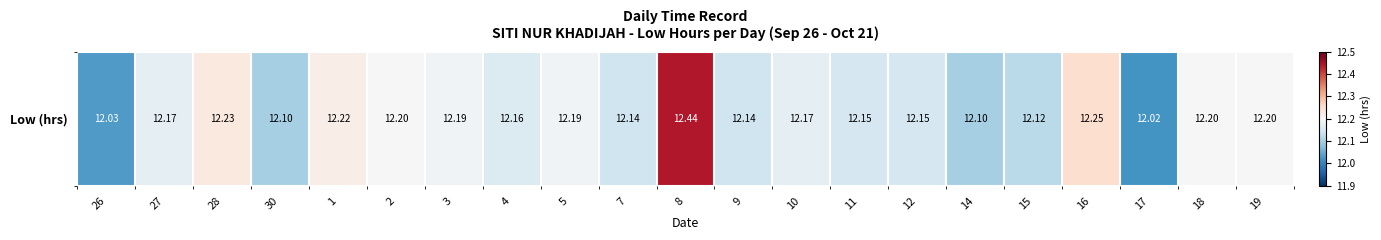

Which label corresponds to the smallest value in the chart?

17